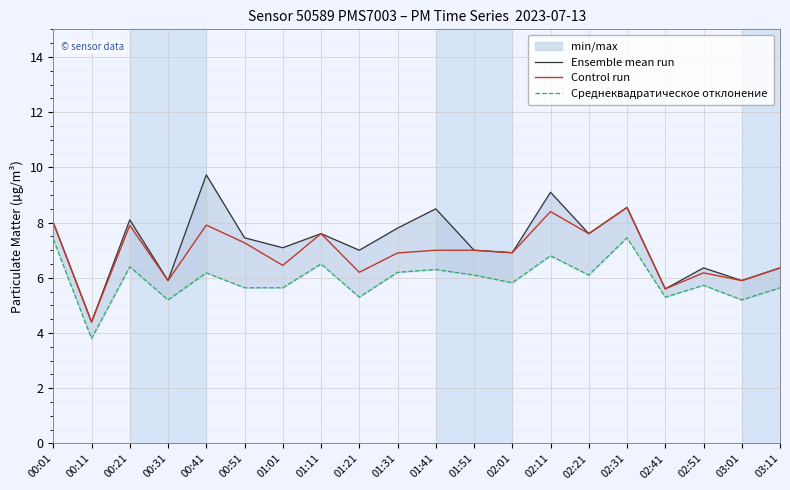

Is the value of Ensemble mean run at 02:11 greater than the value of Control run at 02:51?

Yes